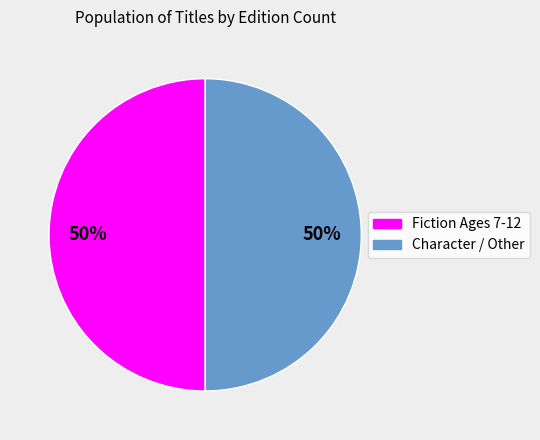

To the nearest percent, what is the average slice percentage?

50%